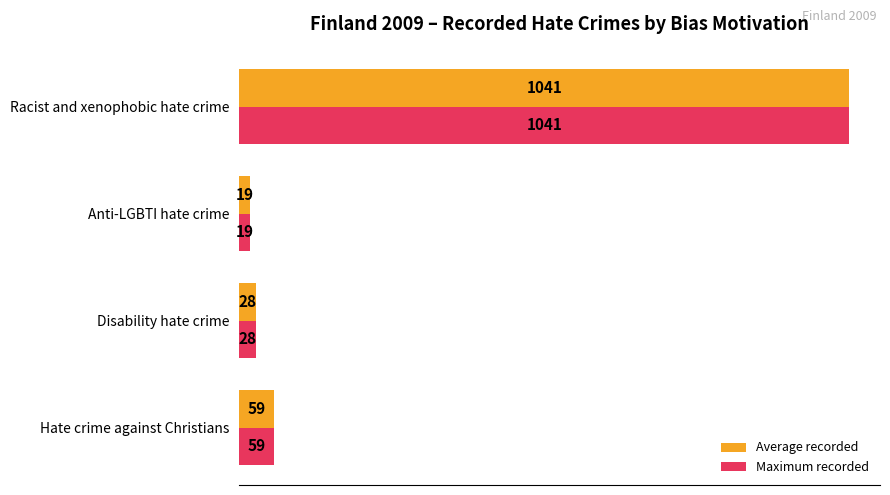

What is the sum of all Maximum recorded values?

1147